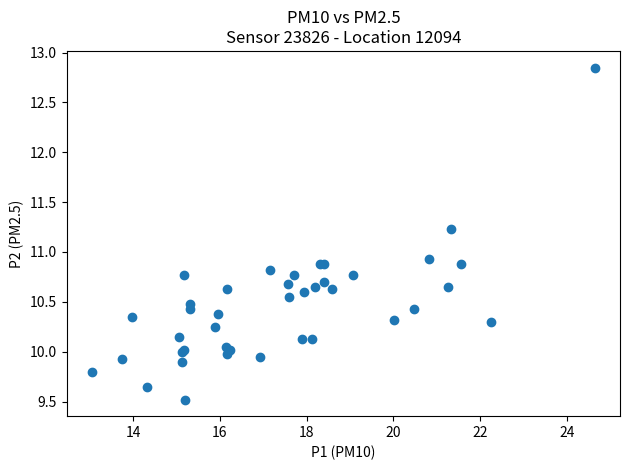

What Y value in the scatter plot is closest to 11?

10.9